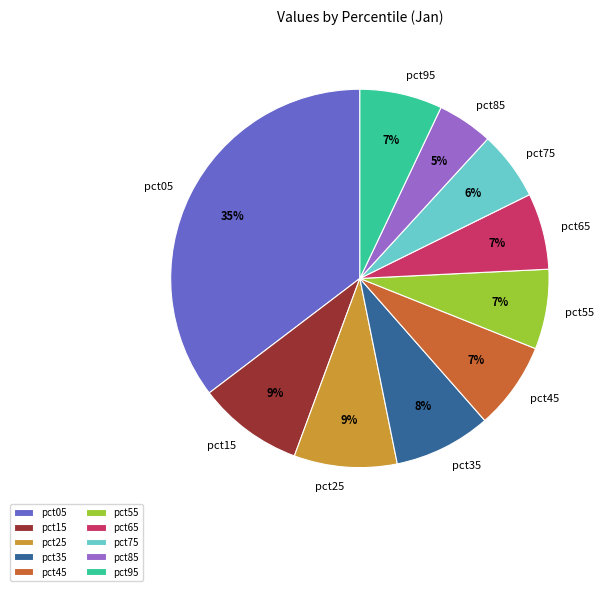

To the nearest percent, what is the combined percentage of pct85 and pct75?

11%